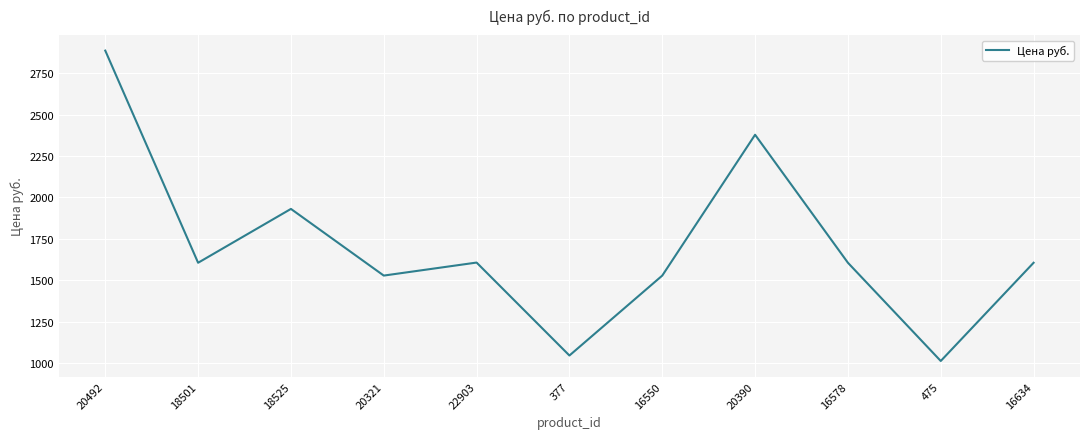

Read the value at 20321.

1529.5